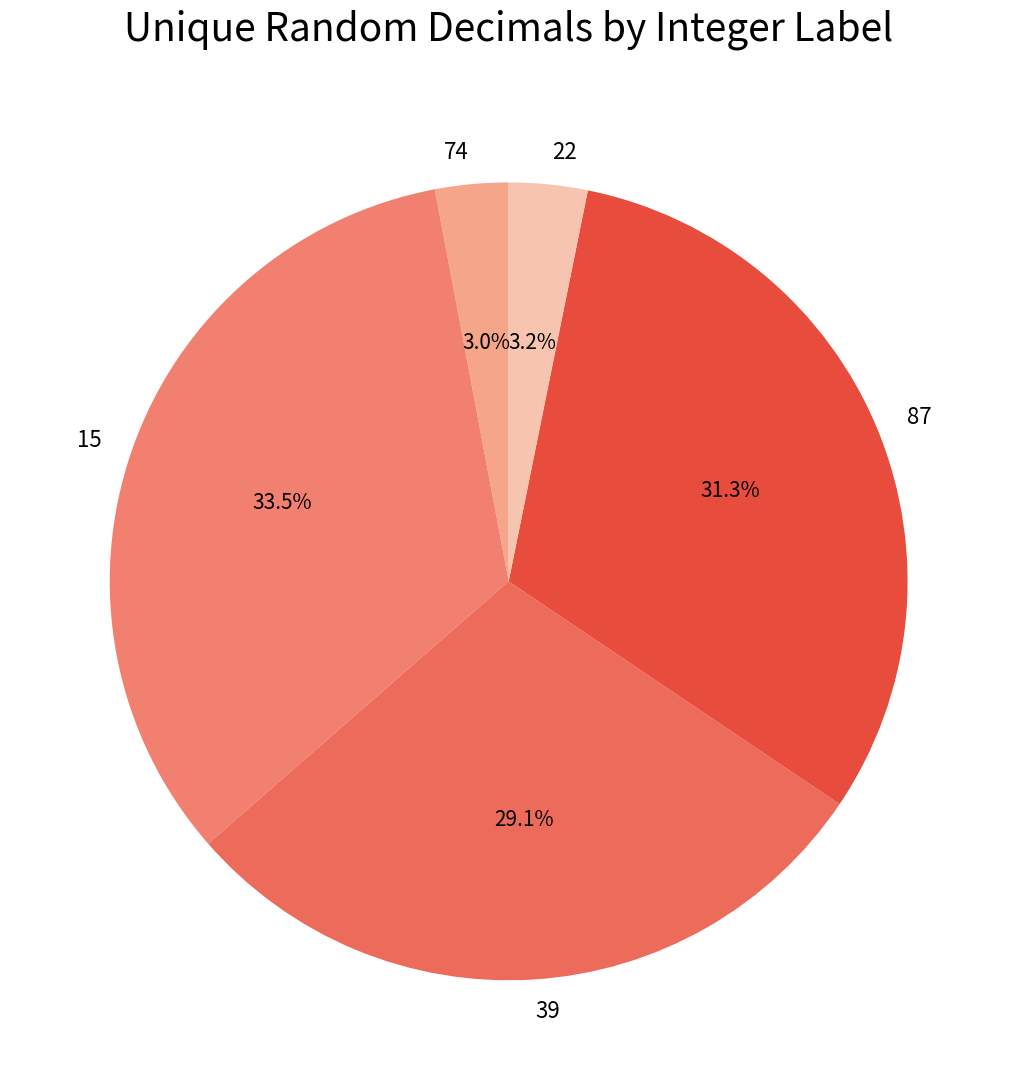

Which slice is the largest?

15